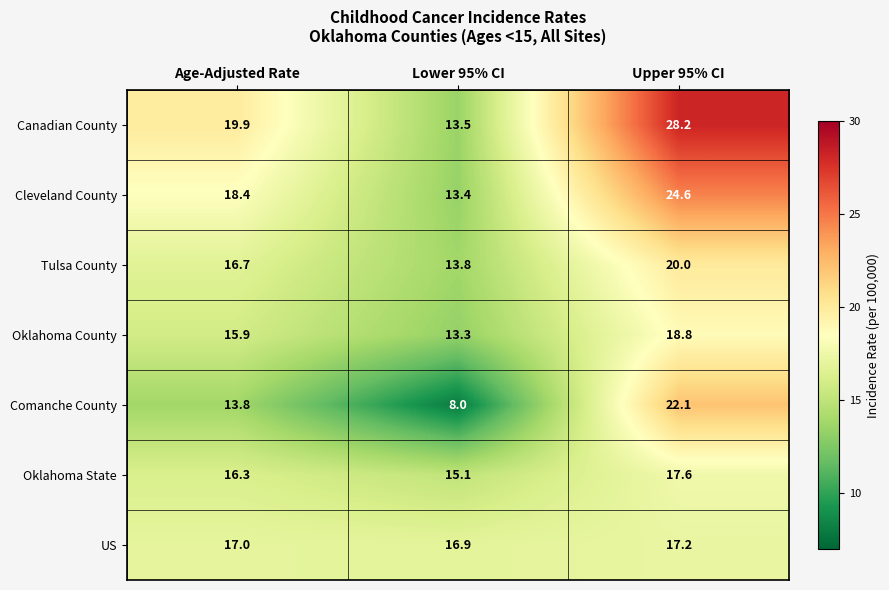

What is the average value of the Canadian County series?

20.5